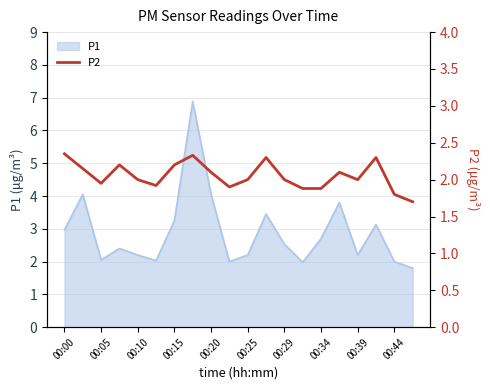

How many lines are shown in the chart?

1